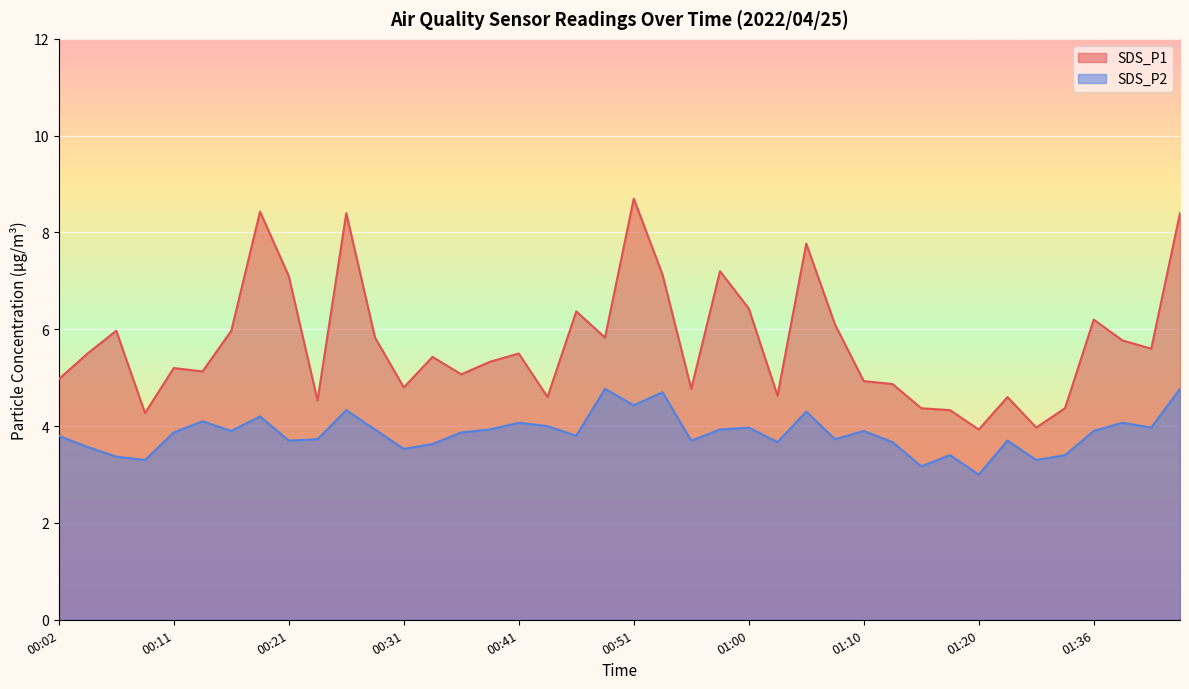

Which series has the widest spread of values?

SDS_P1